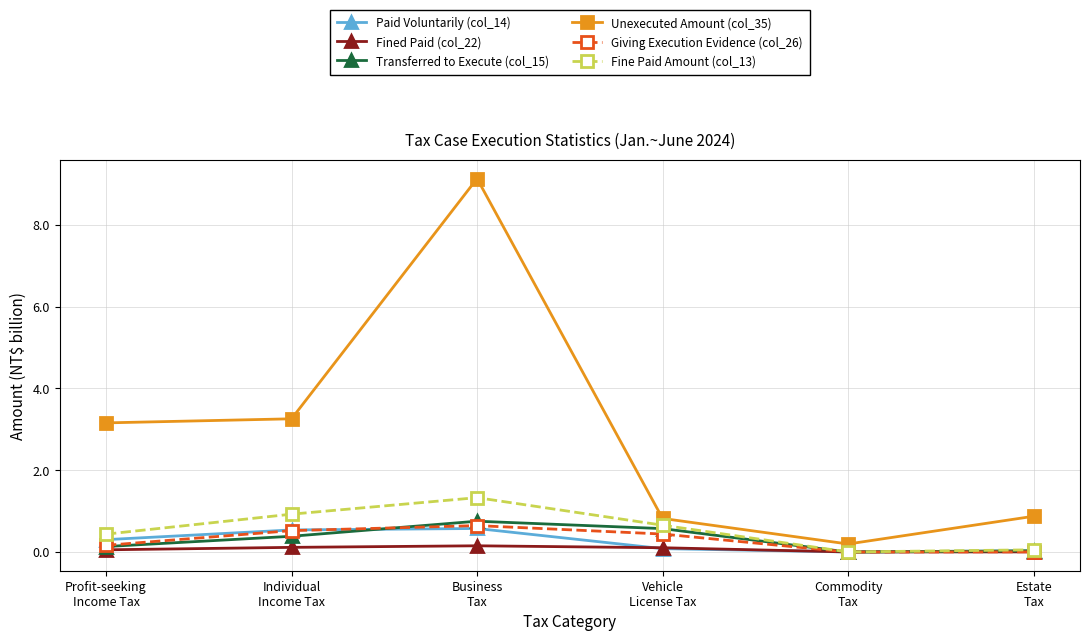

Which series has the widest spread of values?

Unexecuted Amount (col_35)